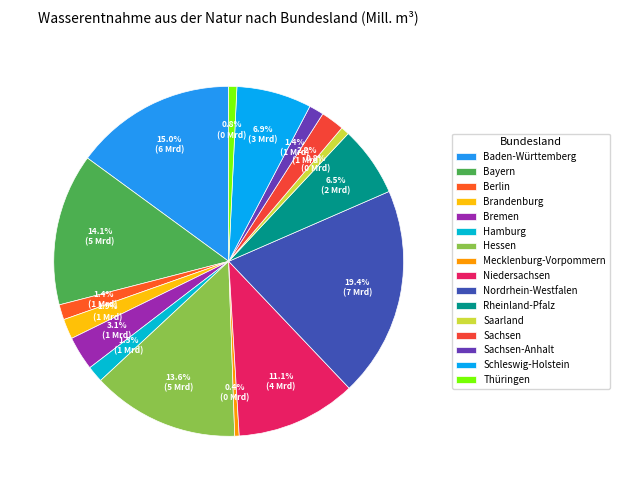

Is there a majority slice in this chart?

No